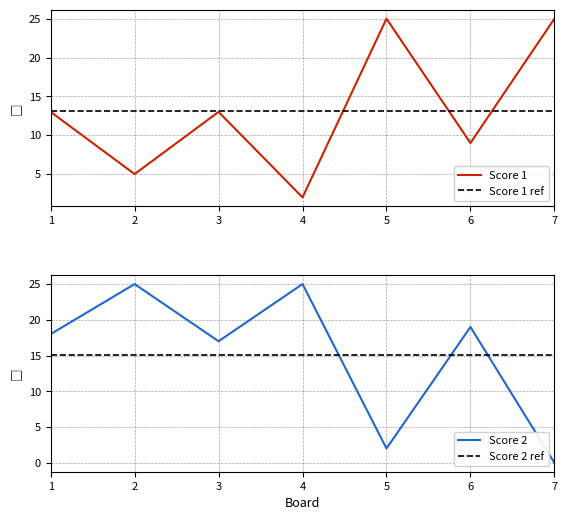

In Score 2, how many points are higher than both neighbors (excluding endpoints)?

3